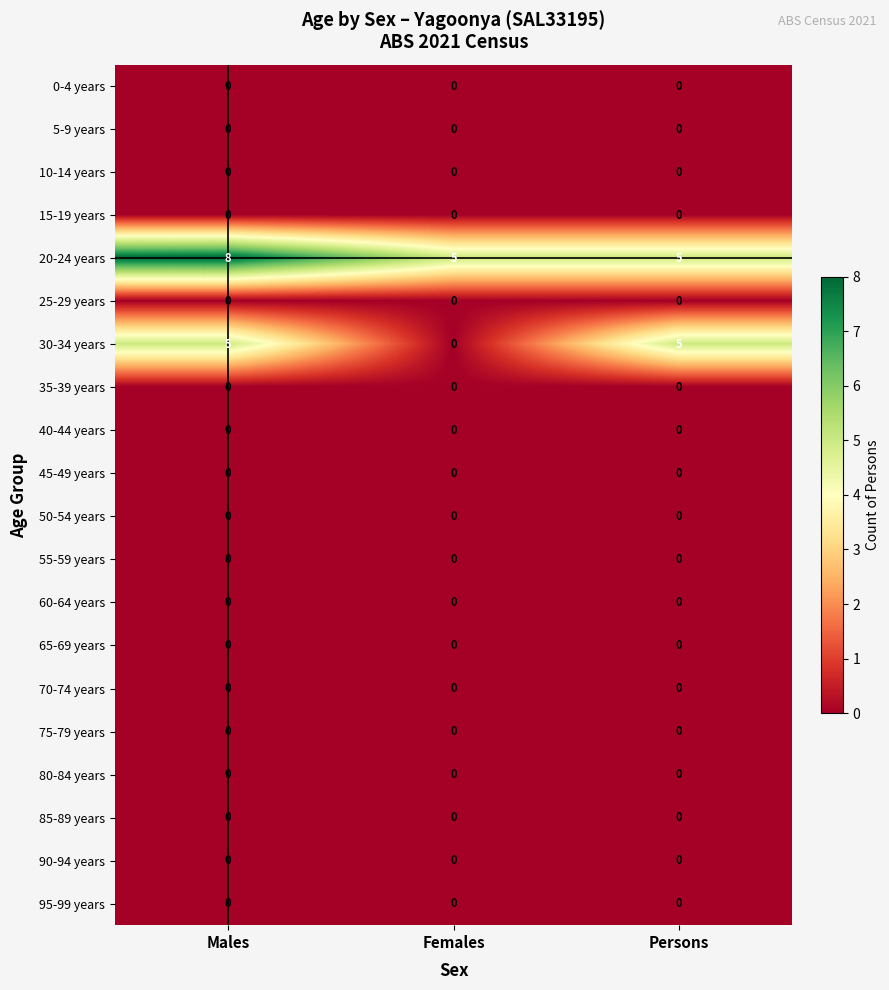

How many data points does each series have?

3